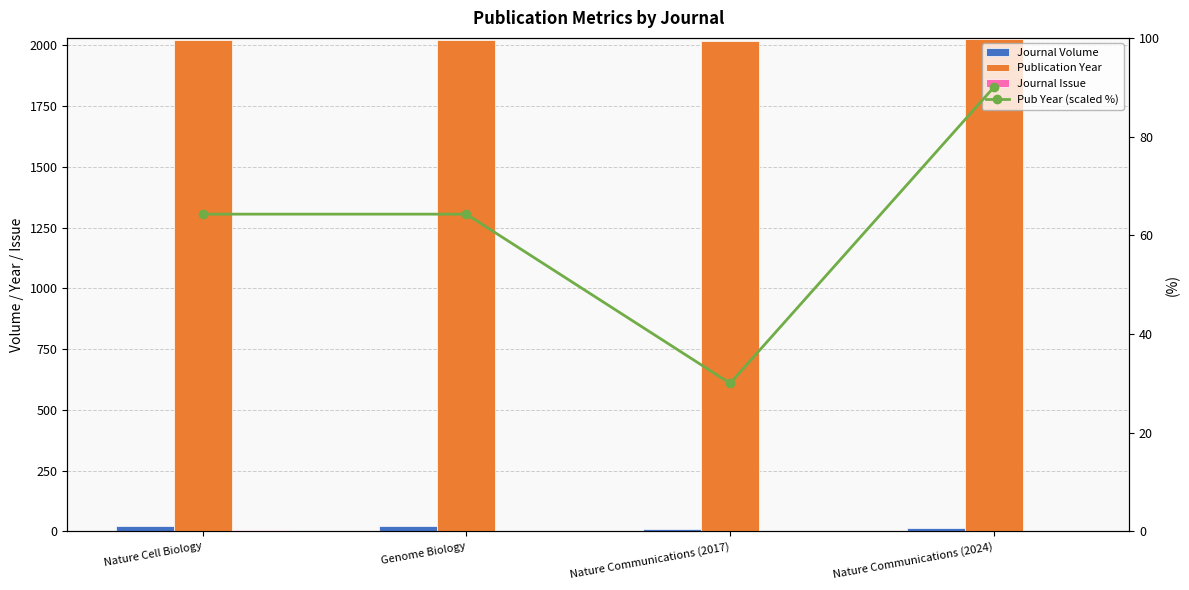

What is the label of the 4th bar from the right?

Nature Cell Biology